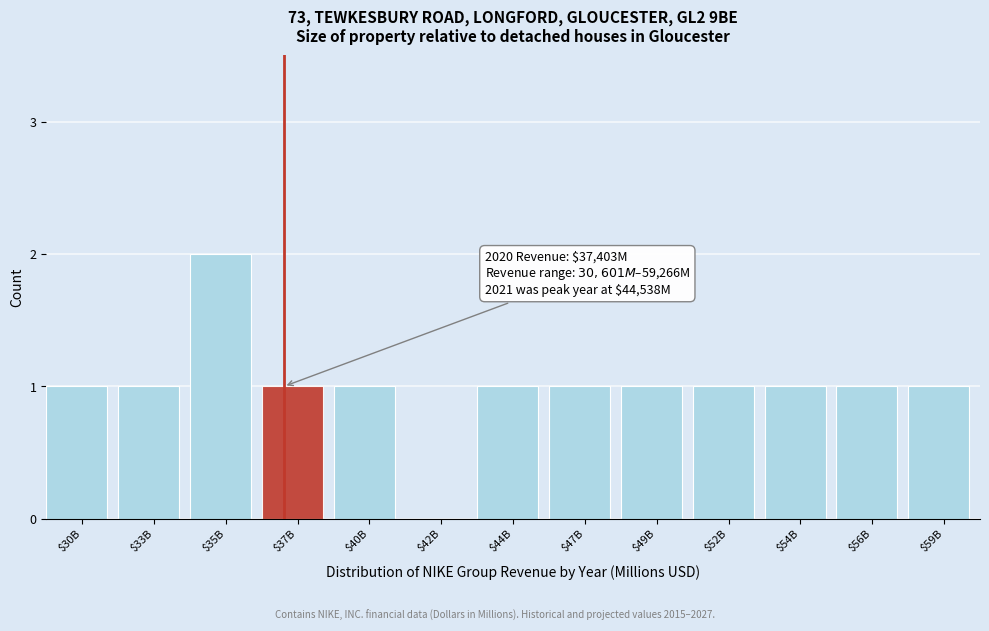

What is the sum of all values?

13